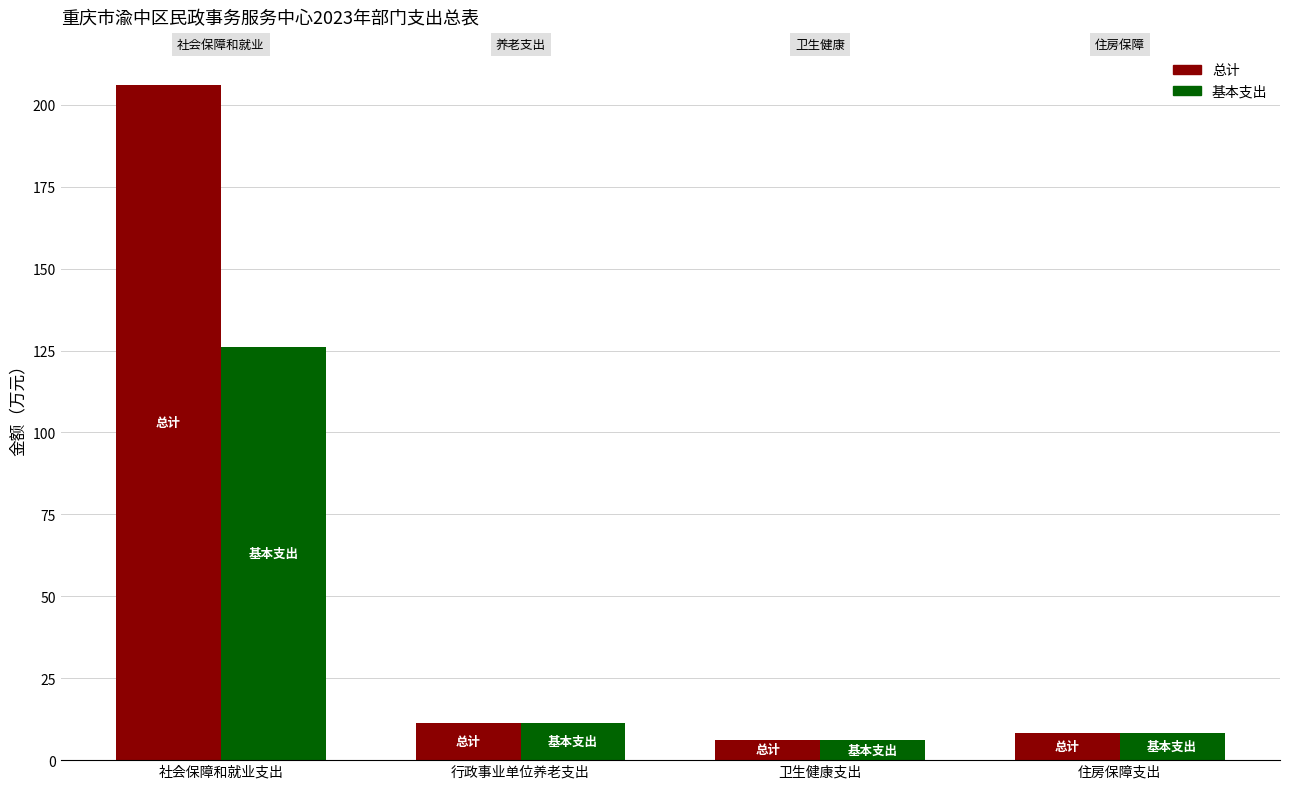

Are the bars horizontal?

No